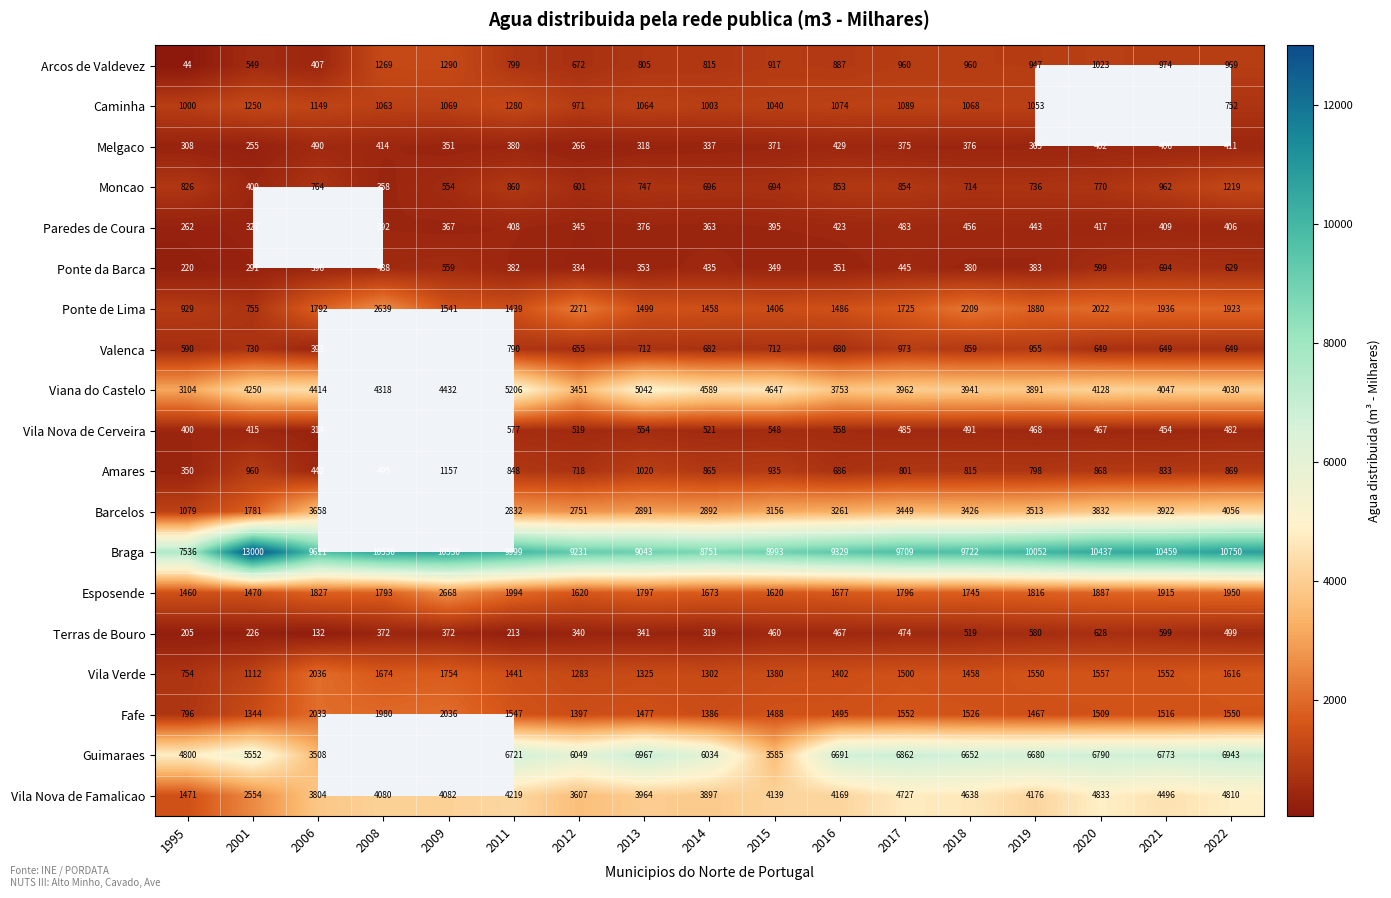

What is the sum of the Moncao values at 2020 and 2014?

1466